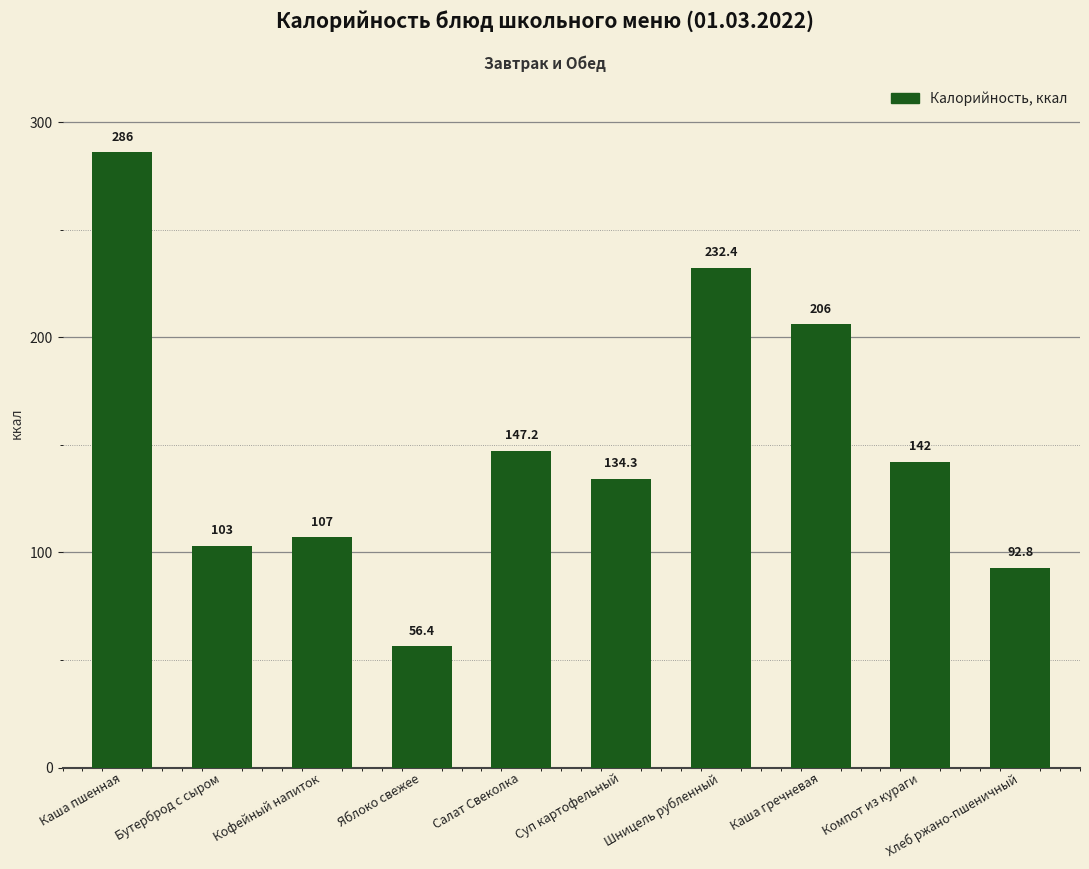

Between Каша пшенная and Каша гречневая, which is larger?

Каша пшенная